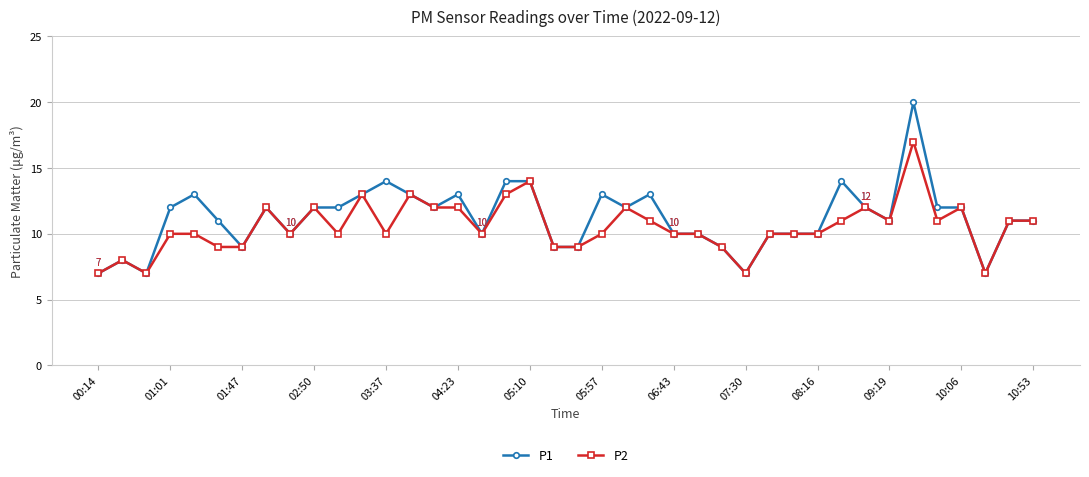

Does the chart display data point markers on the line(s)?

Yes